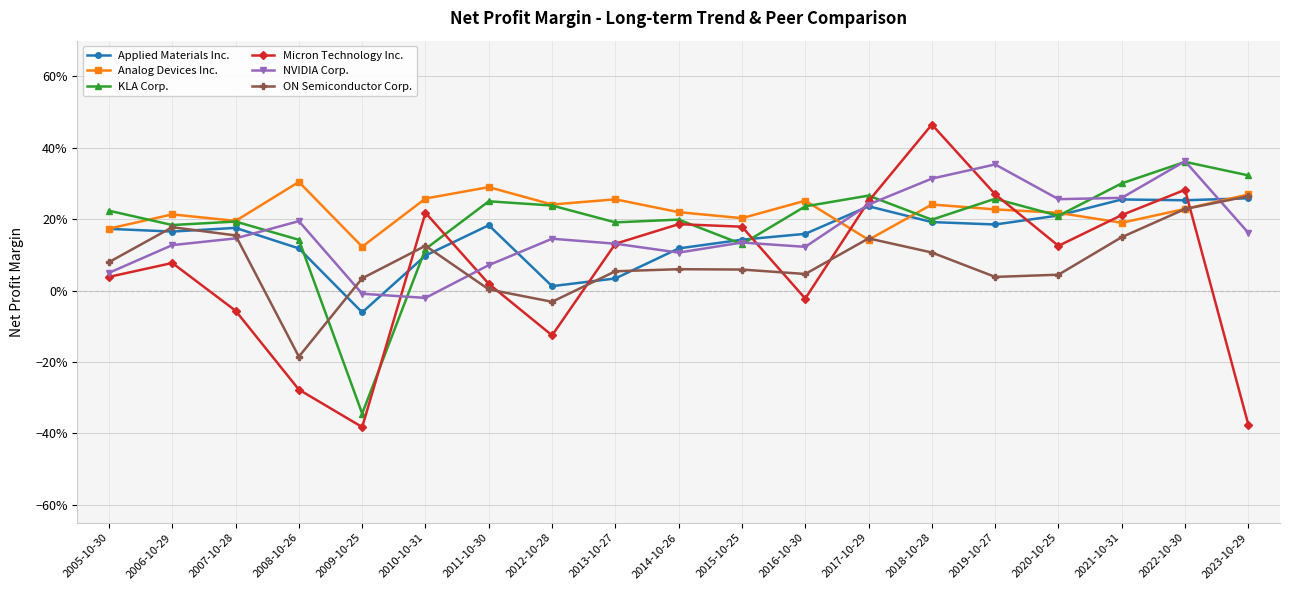

Is the value of ON Semiconductor Corp. at 2014-10-26 greater than the value of NVIDIA Corp. at 2016-10-30?

No